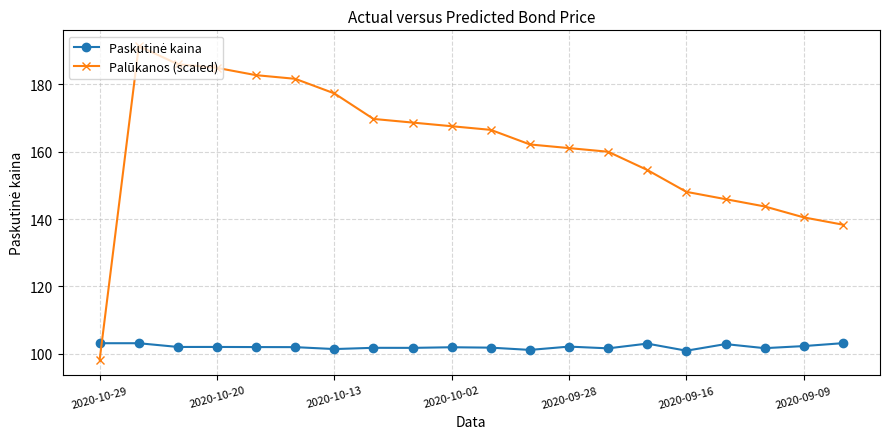

What is the minimum value shown in the chart?

98.3